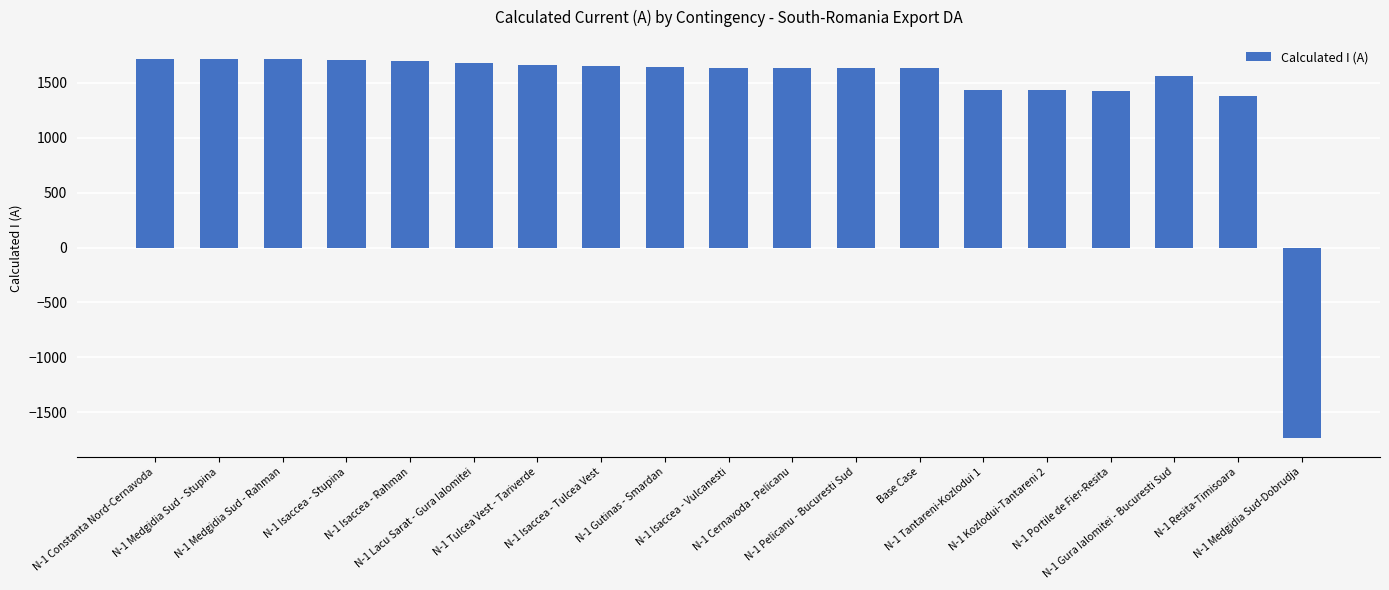

At which label is the value closest to -8?

N-1 Resita-Timisoara